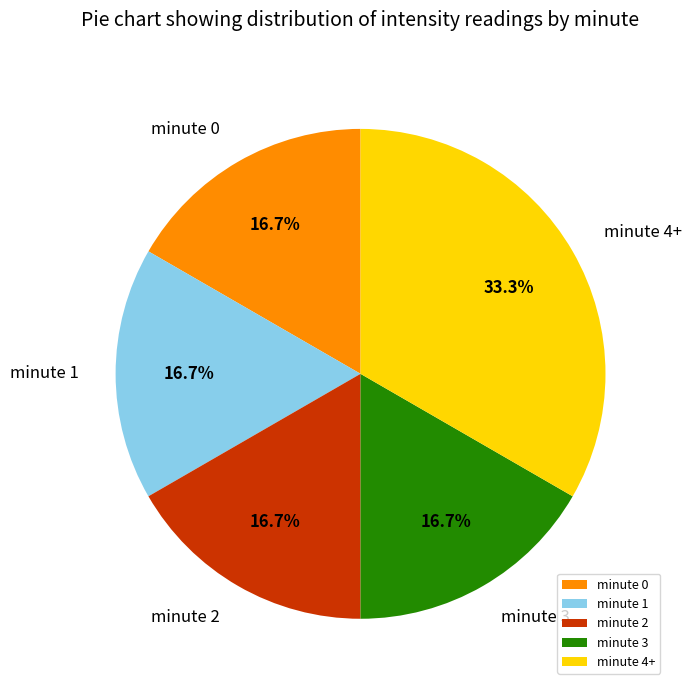

To the nearest percent, what is the combined percentage of minute 4+ and minute 1?

50%